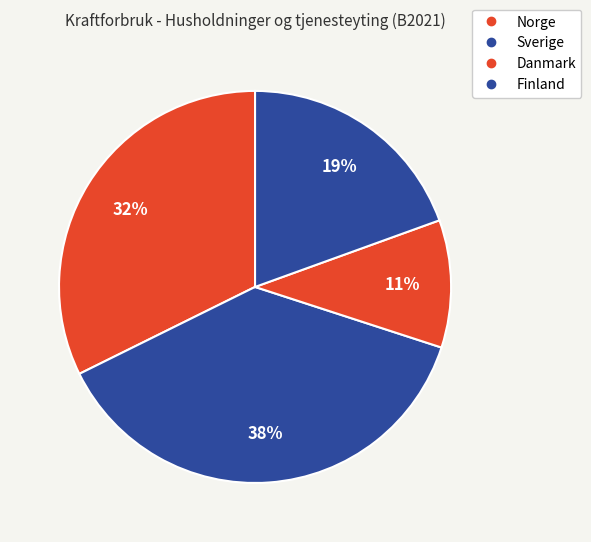

To the nearest percent, what portion does Norge represent?

32%